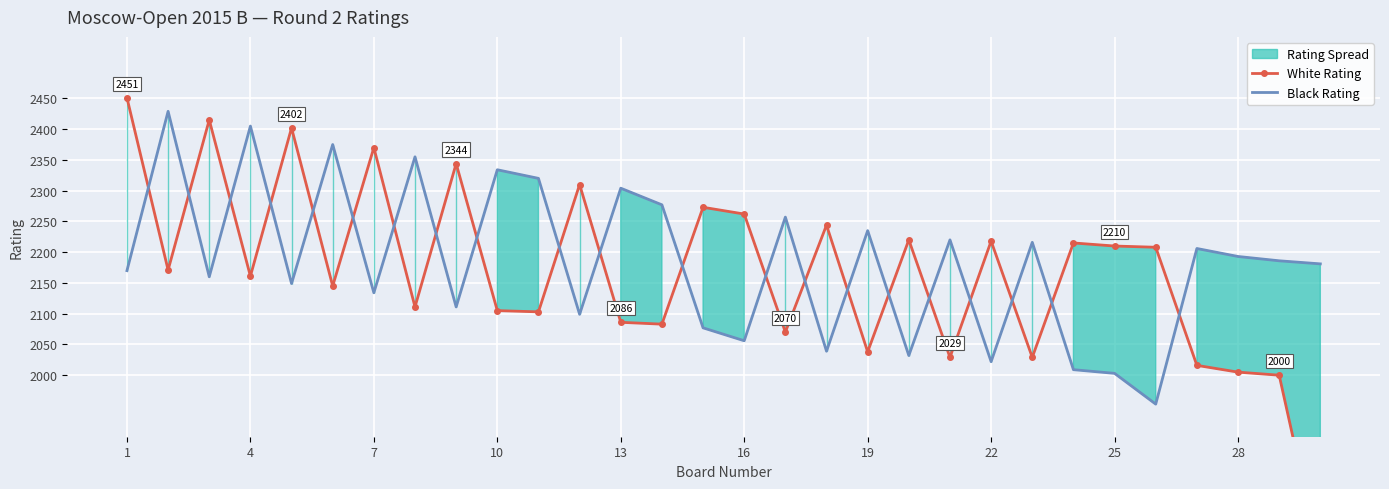

The value of Black Rating at 28 is 2193. True or false?

True